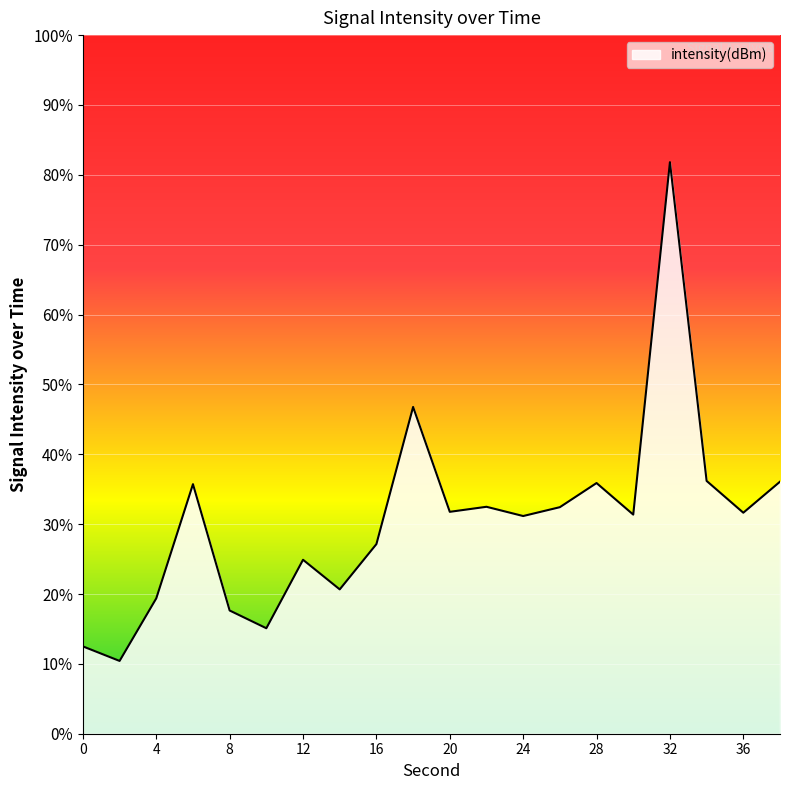

Between 38 and 30, which is larger?

38